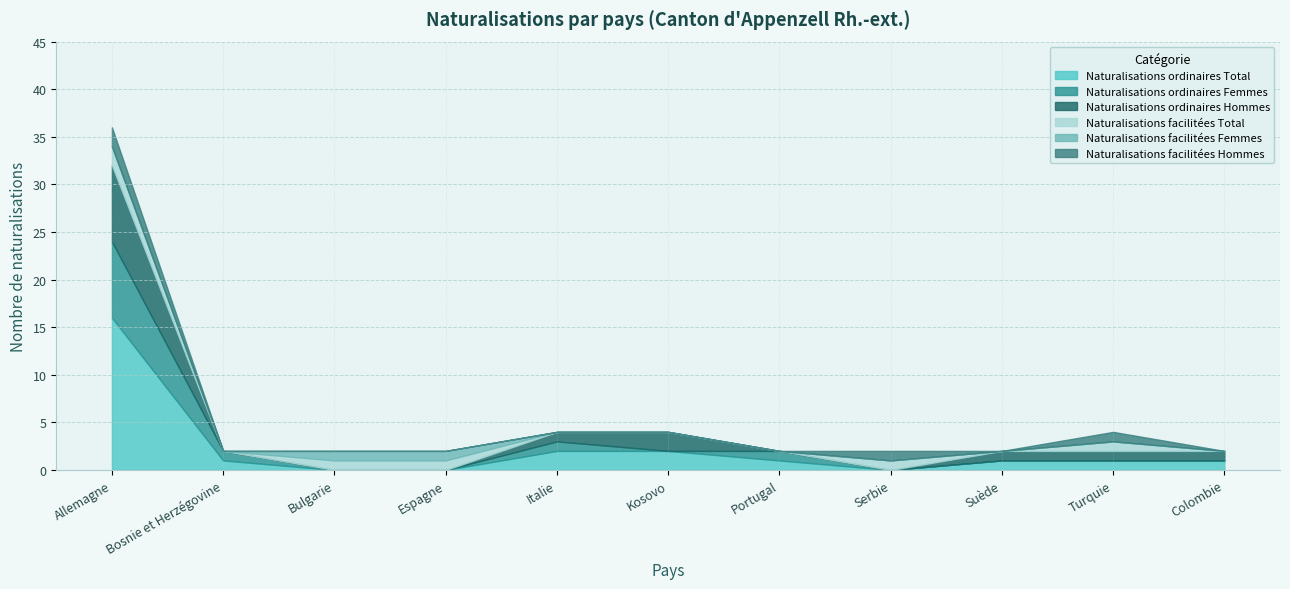

The value of Naturalisations ordinaires Hommes at Serbie is -3. True or false?

False